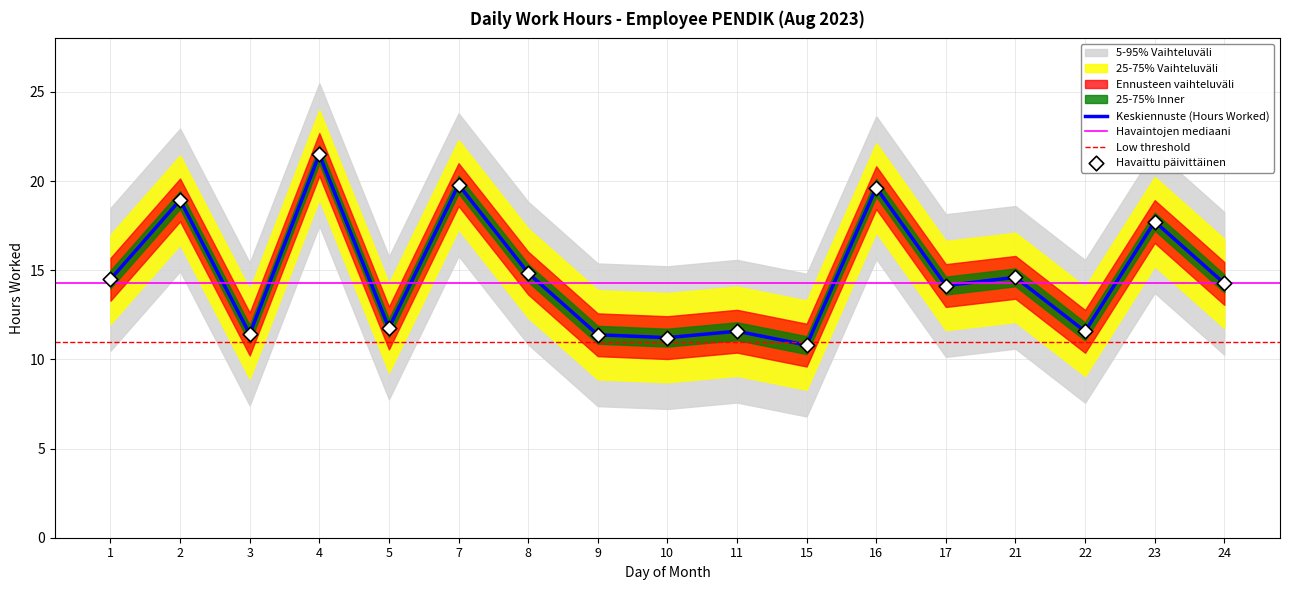

Approximately how many times larger is the value at 24 compared to 16?

0.7